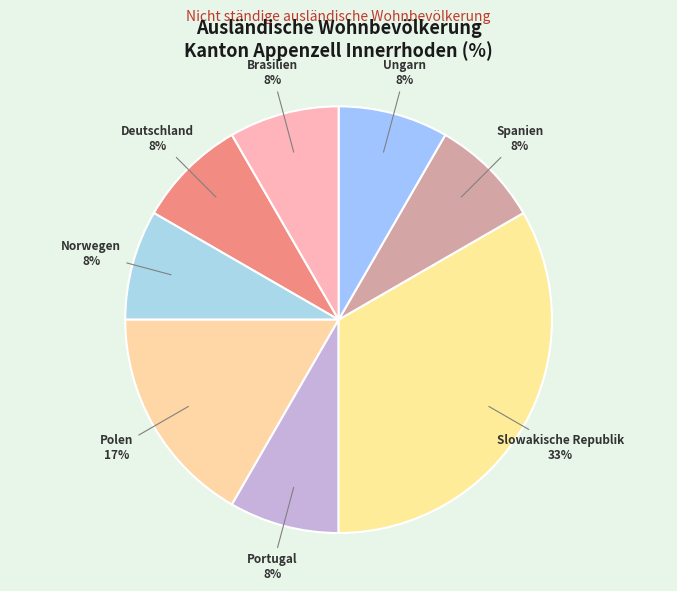

Count the number of slices in the pie.

8